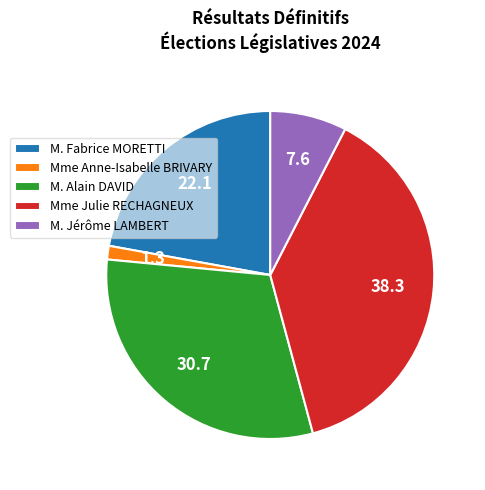

Rank the categories by value from highest to lowest.

Mme Julie RECHAGNEUX, M. Alain DAVID, M. Fabrice MORETTI, M. Jérôme LAMBERT, Mme Anne-Isabelle BRIVARY